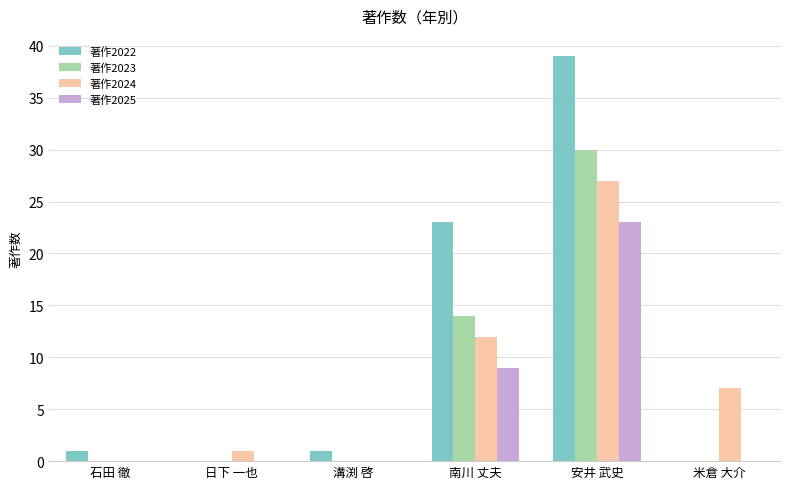

Does the chart contain stacked bars?

No